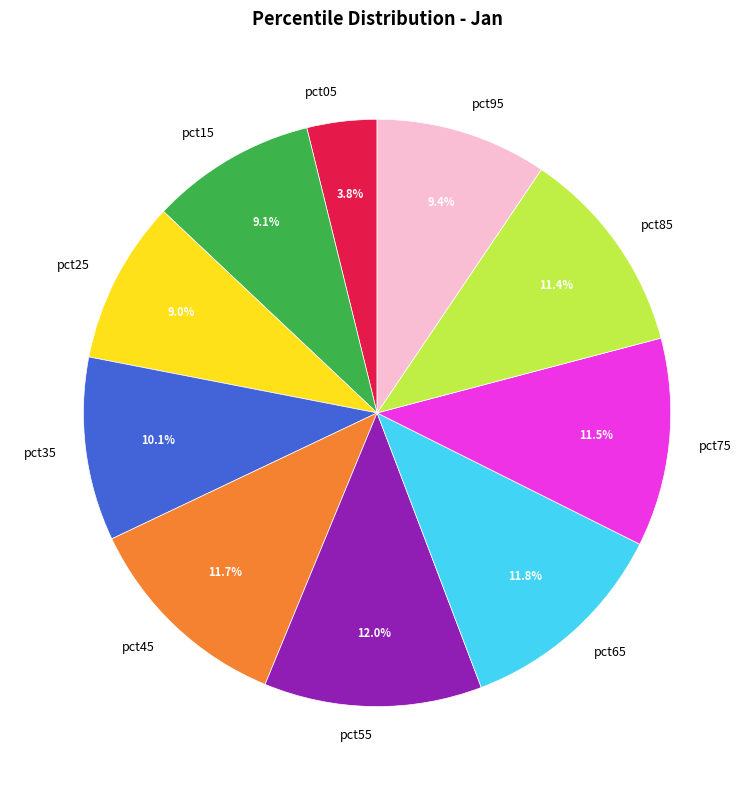

To the nearest percent, what is the average slice percentage?

10%